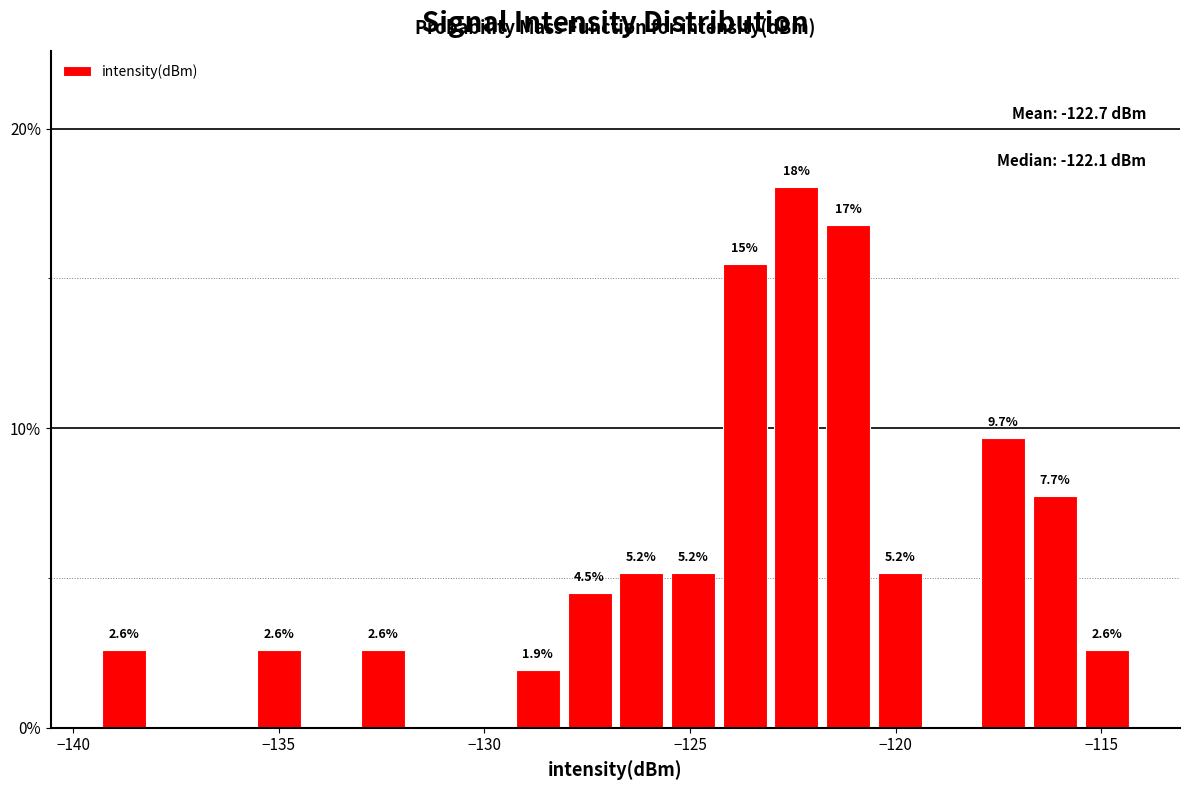

Around what value on the x-axis is the tallest bar? Give the approximate position of its centre, as read against the axis.

-122.5